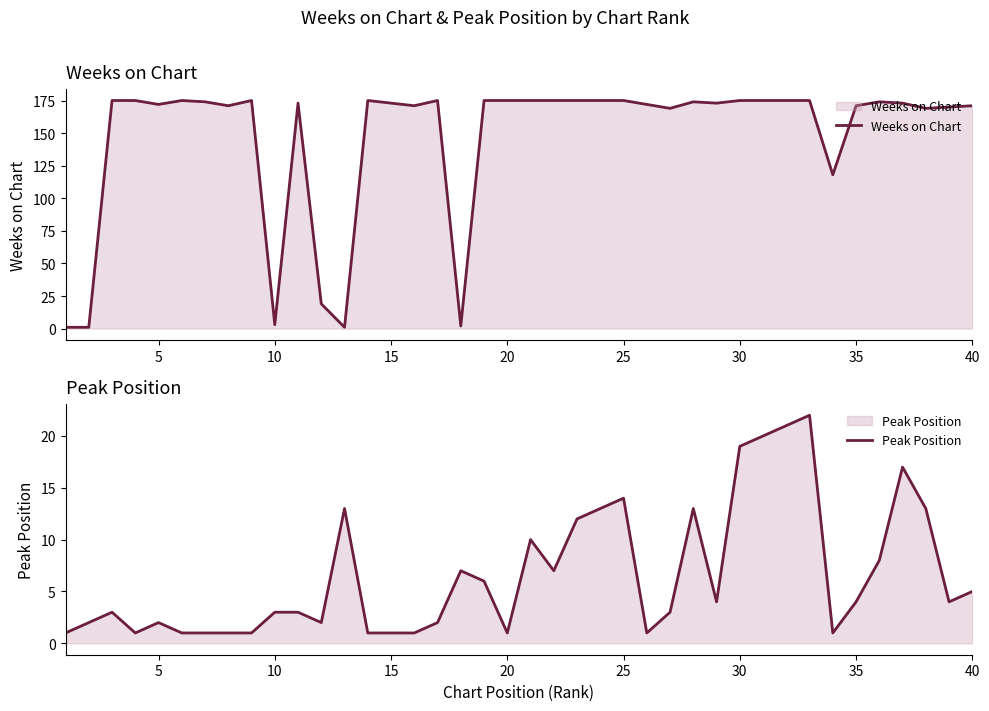

True or false: Weeks on Chart has a value of 253 at 25.

False